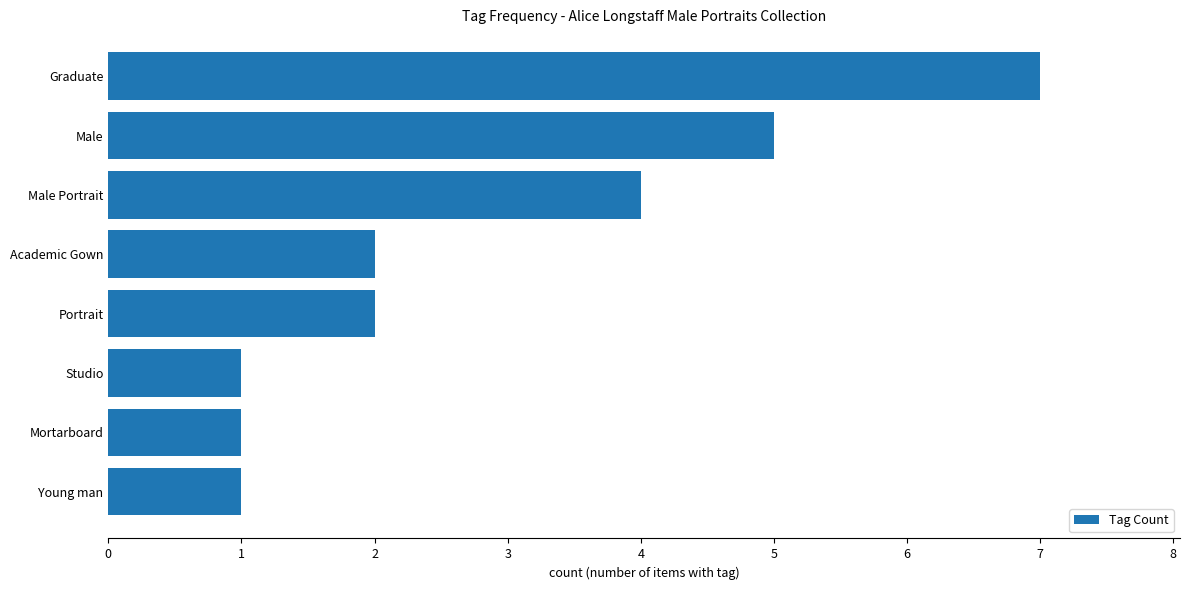

What is the difference between the maximum and minimum values?

6